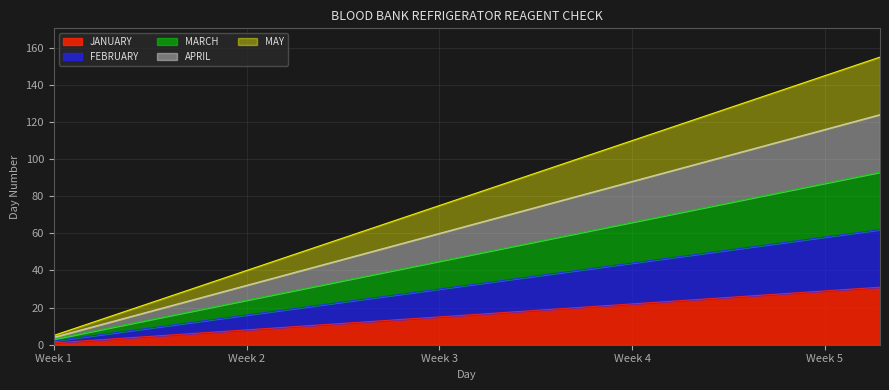

What is the sum of all MAY values?

2480